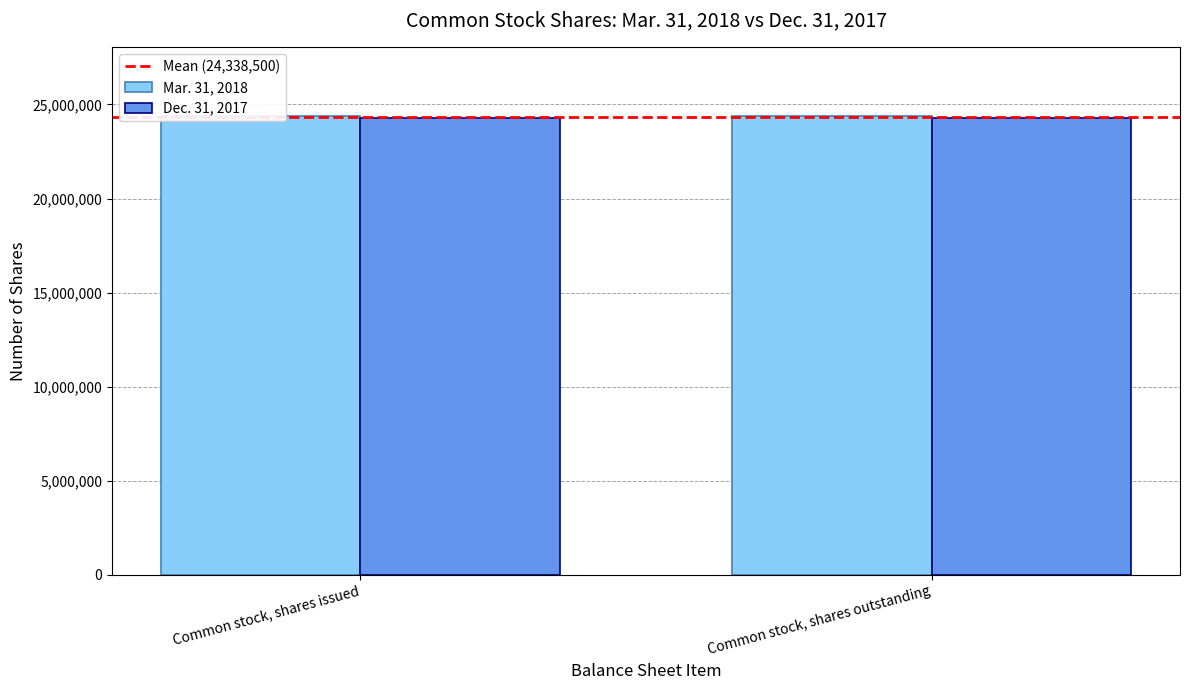

Is it true that Mar. 31, 2018 equals 41146049 at Common stock, shares issued?

False